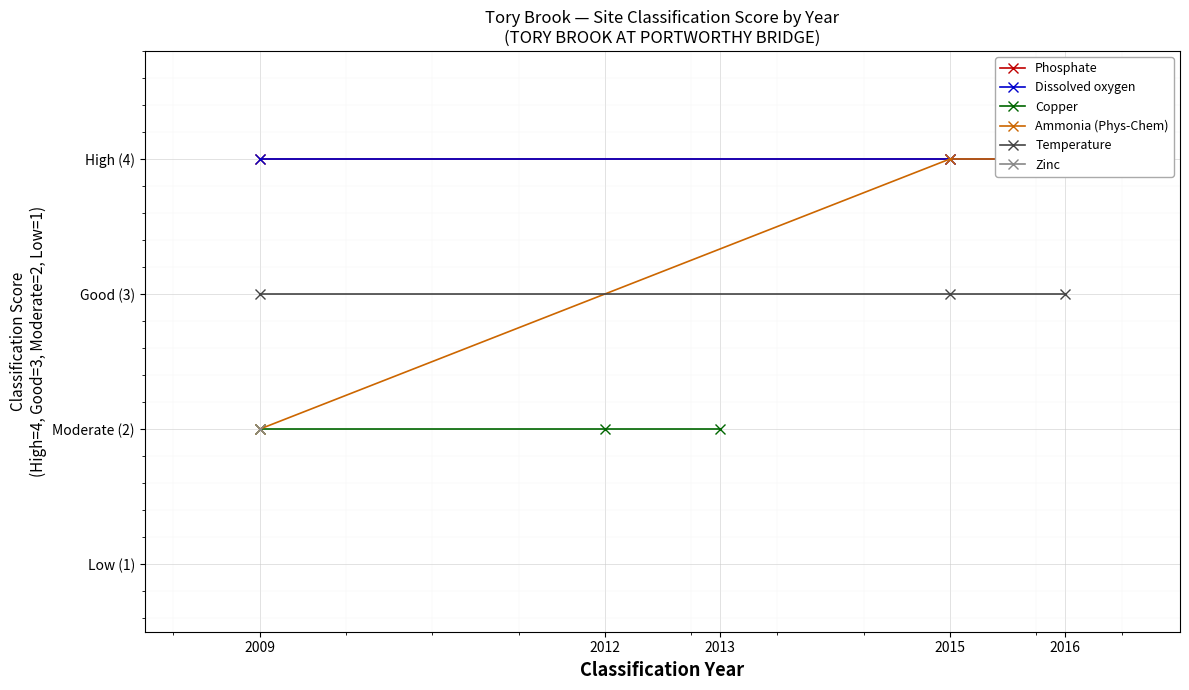

Which category has the highest value across all series?

2009